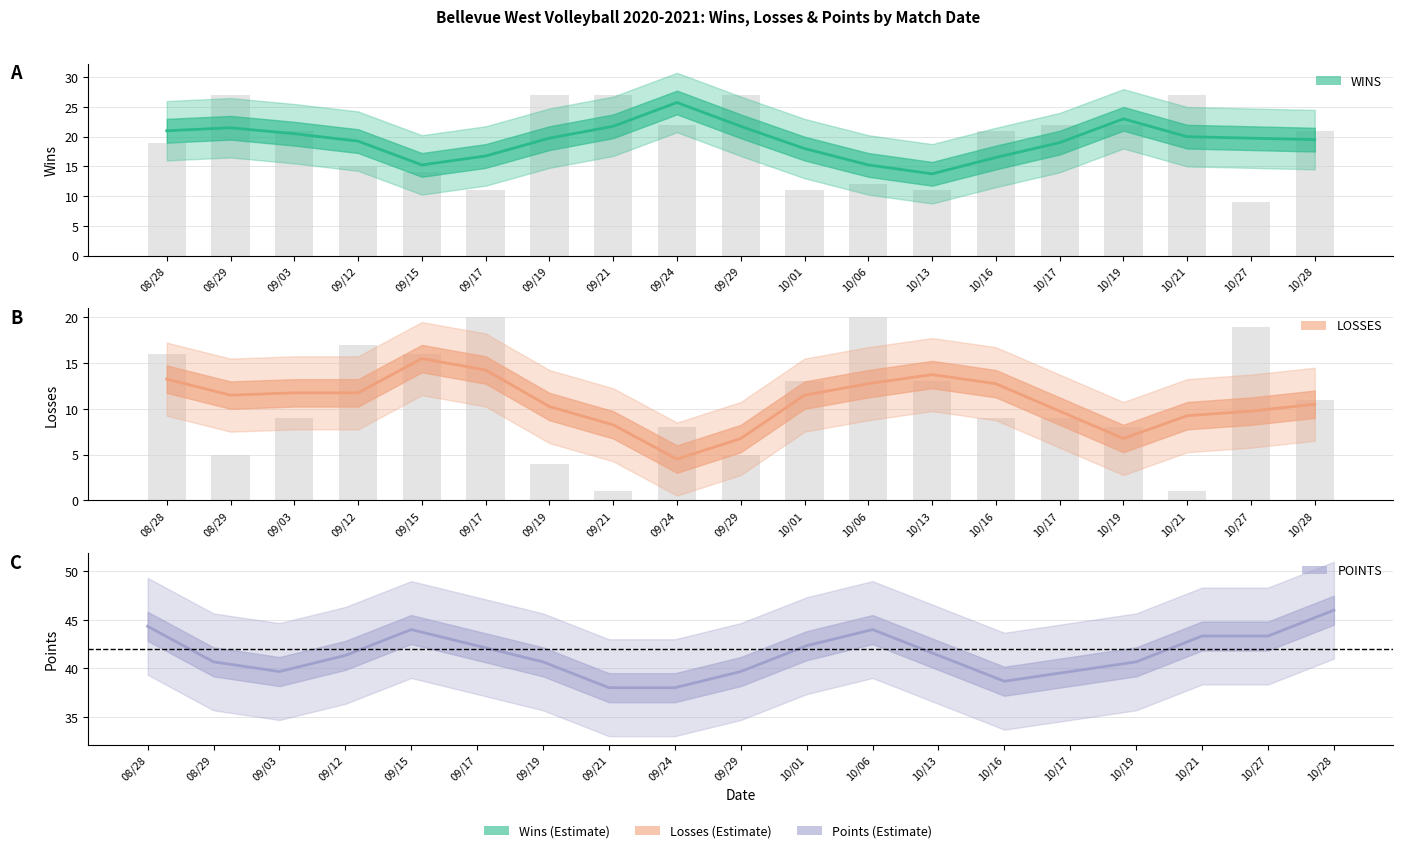

What position from the right is 09/29?

10